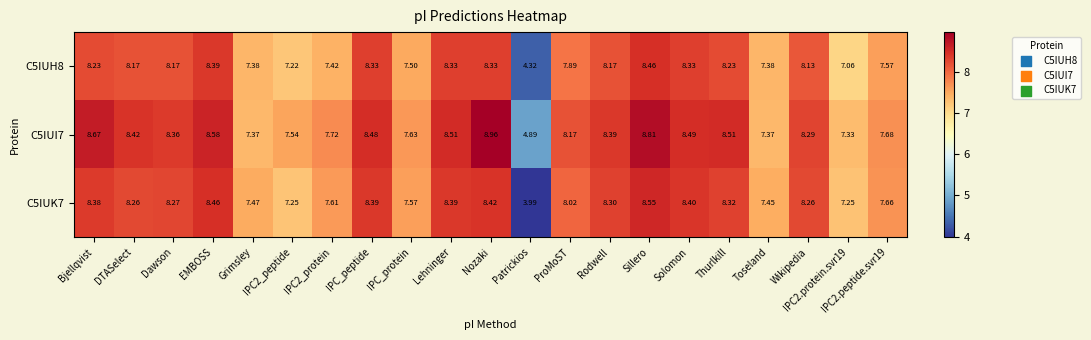

At which label does C5IUK7 first exceed 8?

Bjellqvist